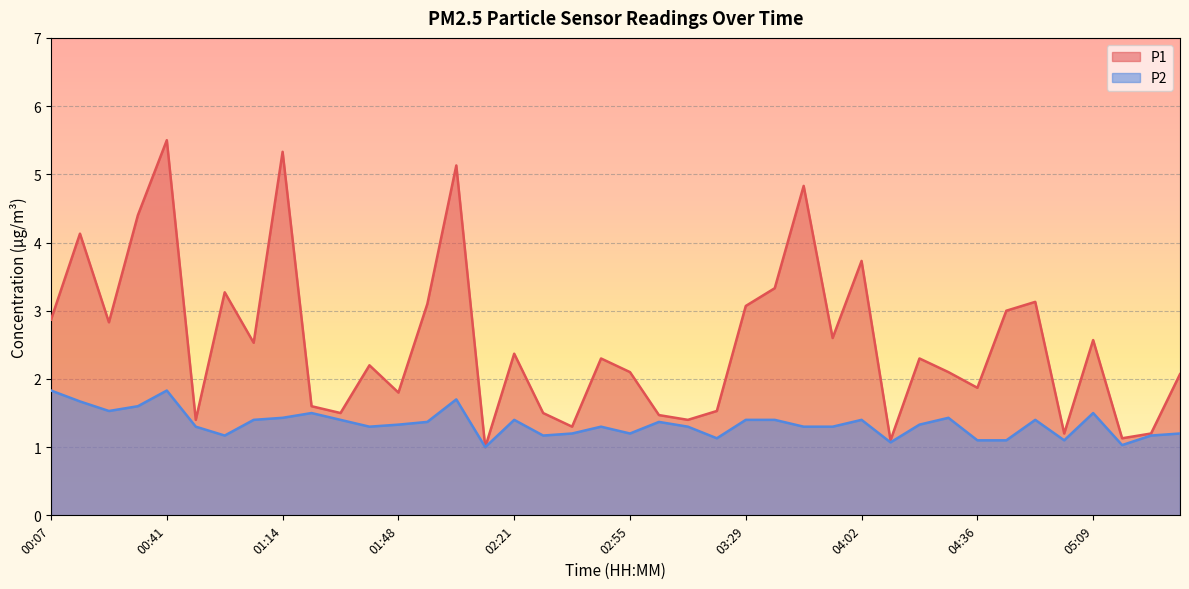

True or false: P1 and P2 intersect in this chart.

False